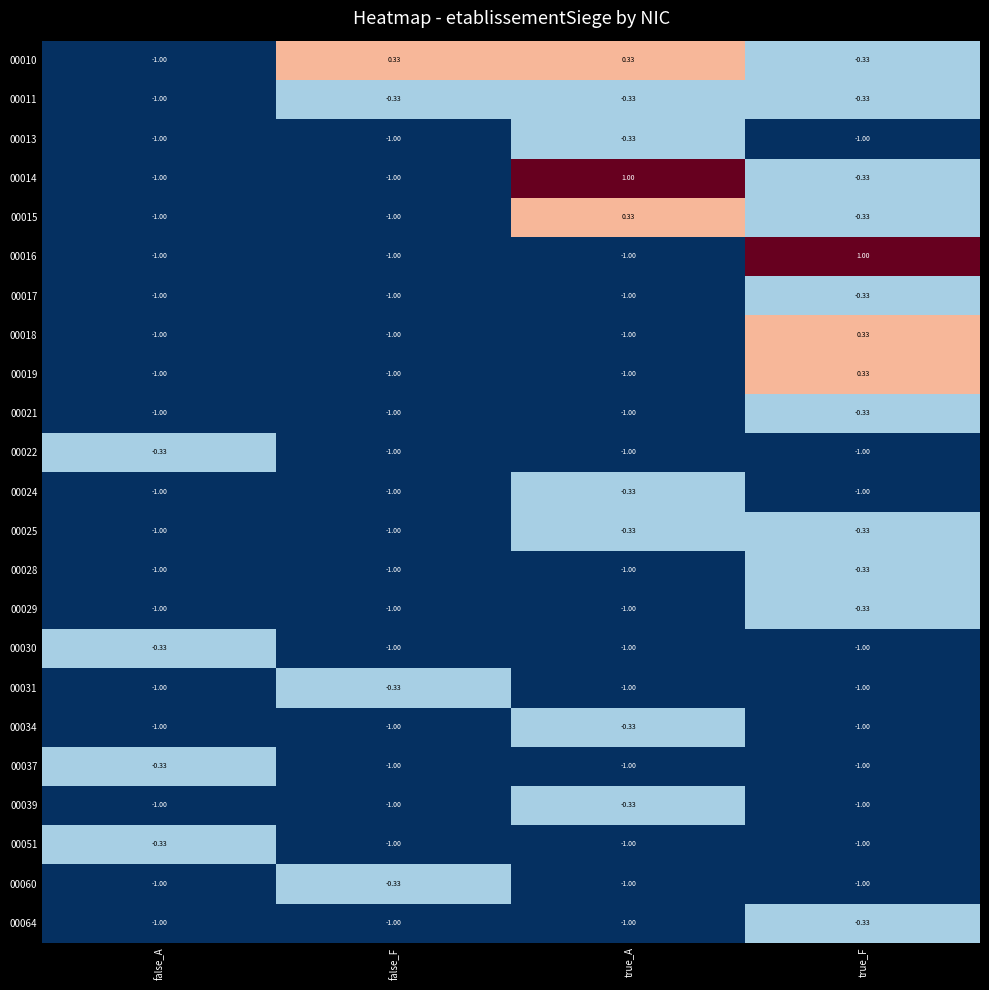

Where does the 00014 series first go above 0?

true_A